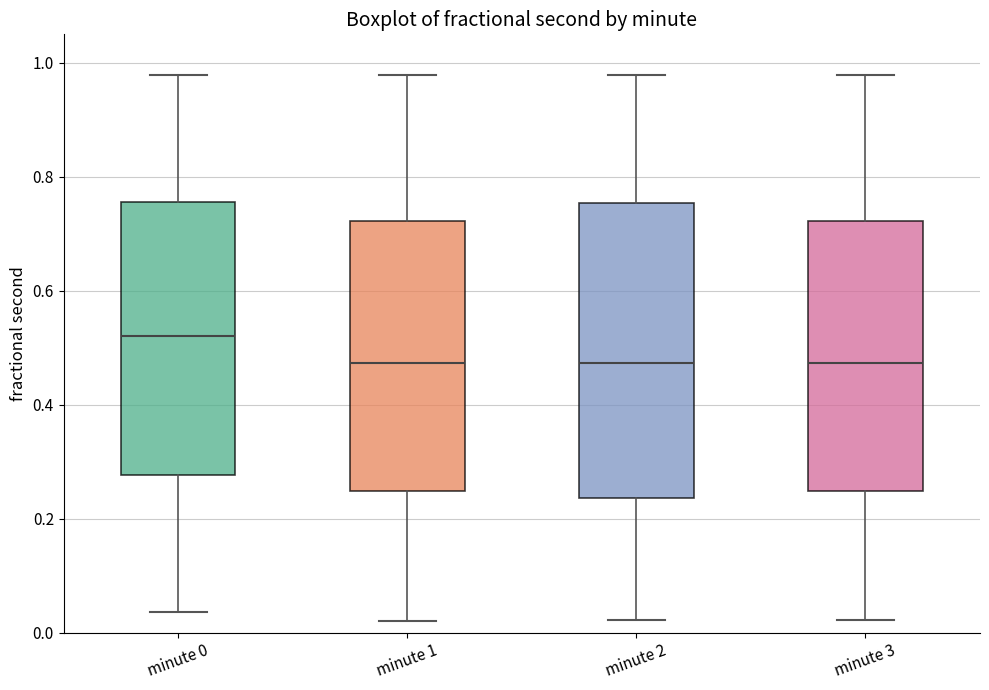

Reading left to right, transcribe this box plot: for each box, give where its median line is, the range the box spans, and where its two whiskers end, as read against the y-axis. The values are not printed on the chart, so give them approximately, as read against the axis.

minute 0: median 0.52, box 0.28 to 0.76, whiskers 0.04 to 0.98
minute 1: median 0.48, box 0.24 to 0.72, whiskers 0.02 to 0.98
minute 2: median 0.48, box 0.24 to 0.76, whiskers 0.02 to 0.98
minute 3: median 0.48, box 0.24 to 0.72, whiskers 0.02 to 0.98